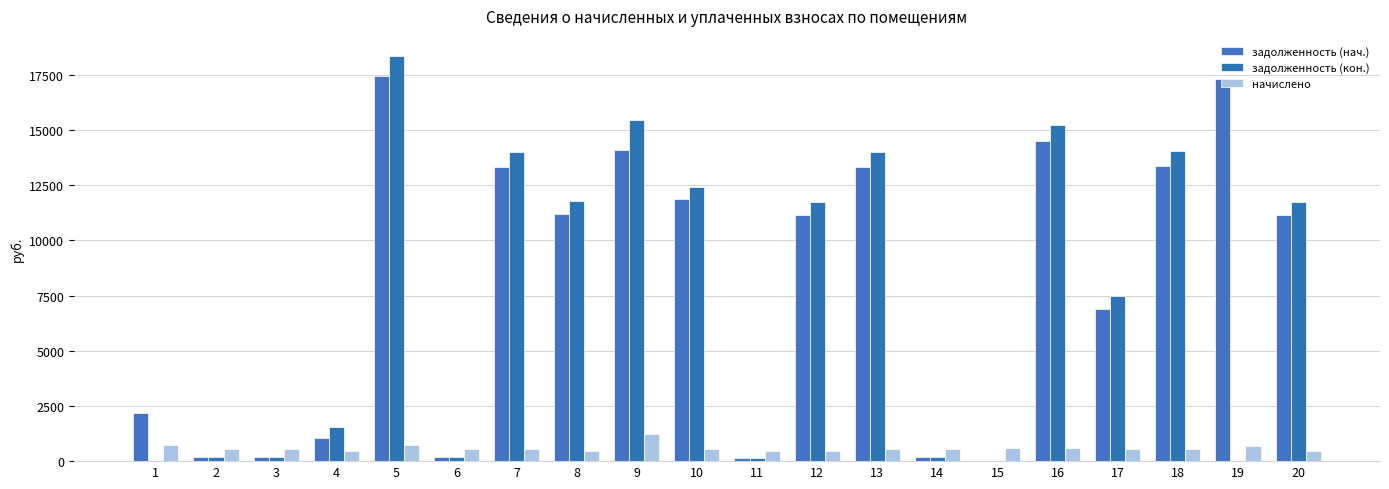

Reading left to right, list all the values displayed in this chart.

задолженность (нач.): 2163.2	181.3	182.9	1061.1	17456.6	181.3	13307.7	11194.1	14080.8	11893.2	151.6	11155.0	13307.7	181.3	0.0	14481.9	6885.5	13386.0	17300.0	11155.0
задолженность (кон.): 0.0	181.3	182.6	1527.6	18349.4	181.3	13988.3	11766.6	15470.9	12433.8	151.6	11725.5	13988.3	181.3	0.0	15222.6	7502.1	14070.6	0.0	11725.5
начислено: 709.1	543.8	548.5	454.7	709.1	543.8	540.6	454.7	1235.4	540.6	454.7	453.1	540.6	543.8	583.5	588.3	540.6	543.8	702.8	453.1